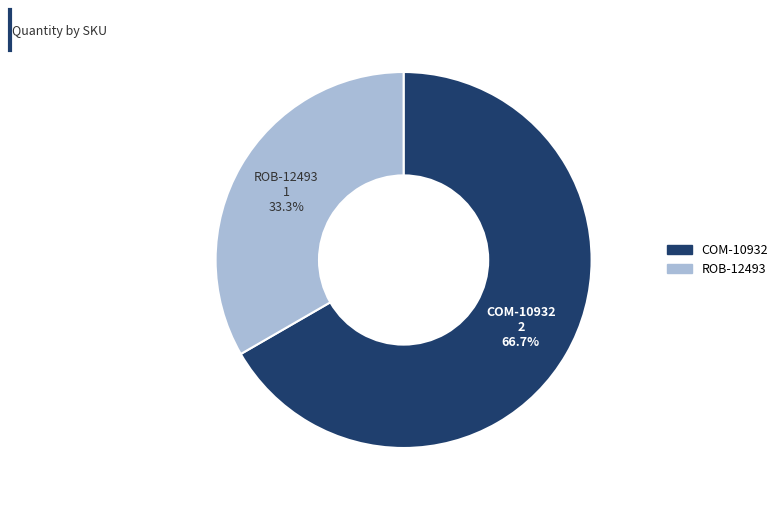

Rank the categories by value from highest to lowest.

COM-10932, ROB-12493